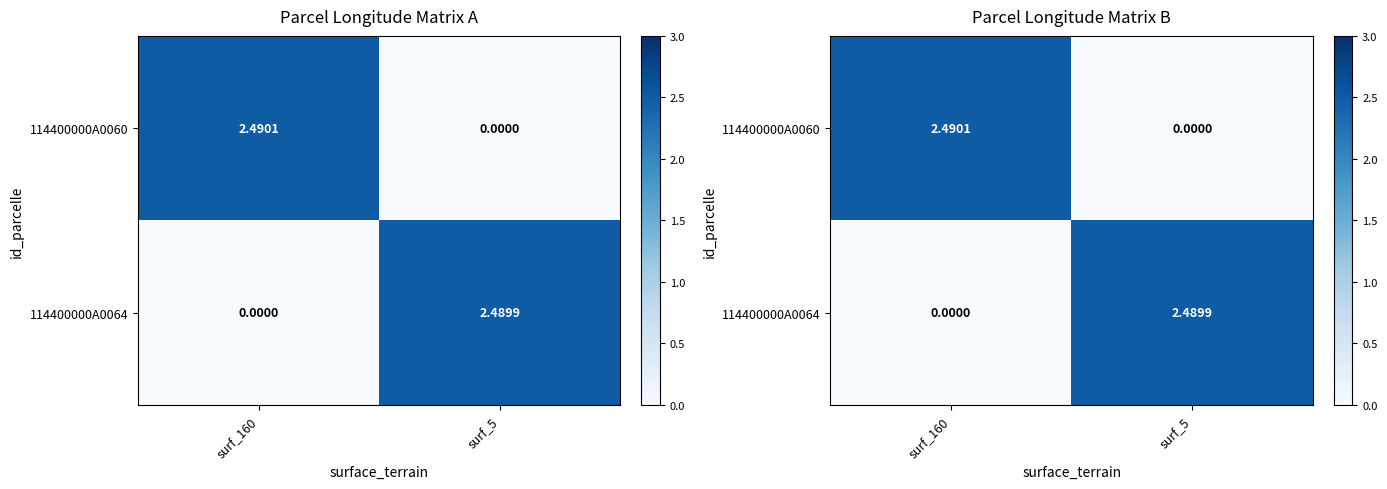

What is the total value across all series at surf_160?

2.5